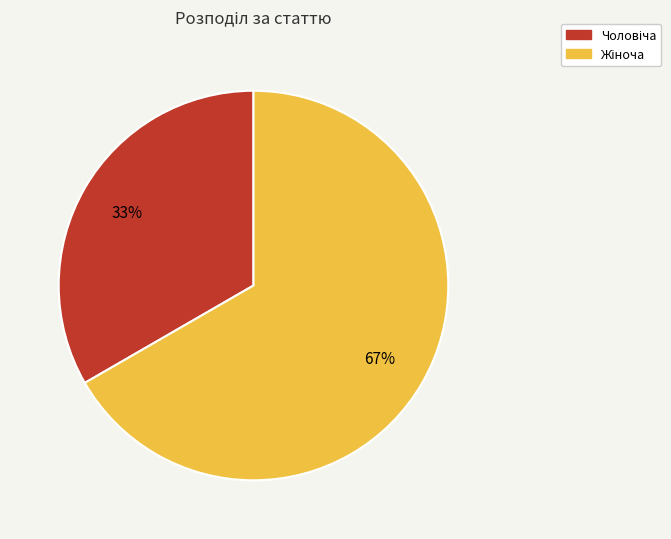

To the nearest percent, what is the average slice percentage?

50%